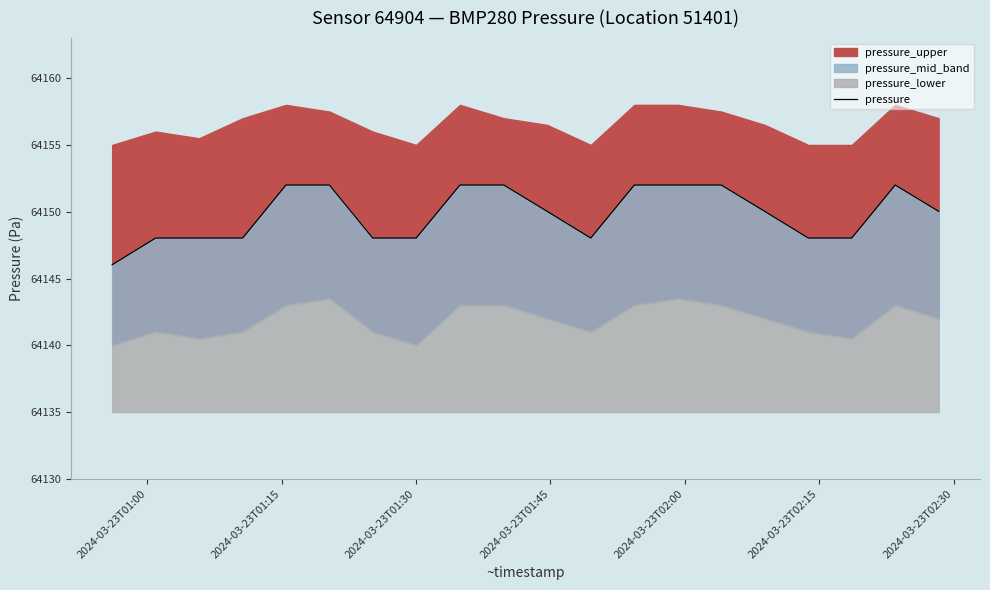

True or false: the data has more than 2 interior local peaks.

False